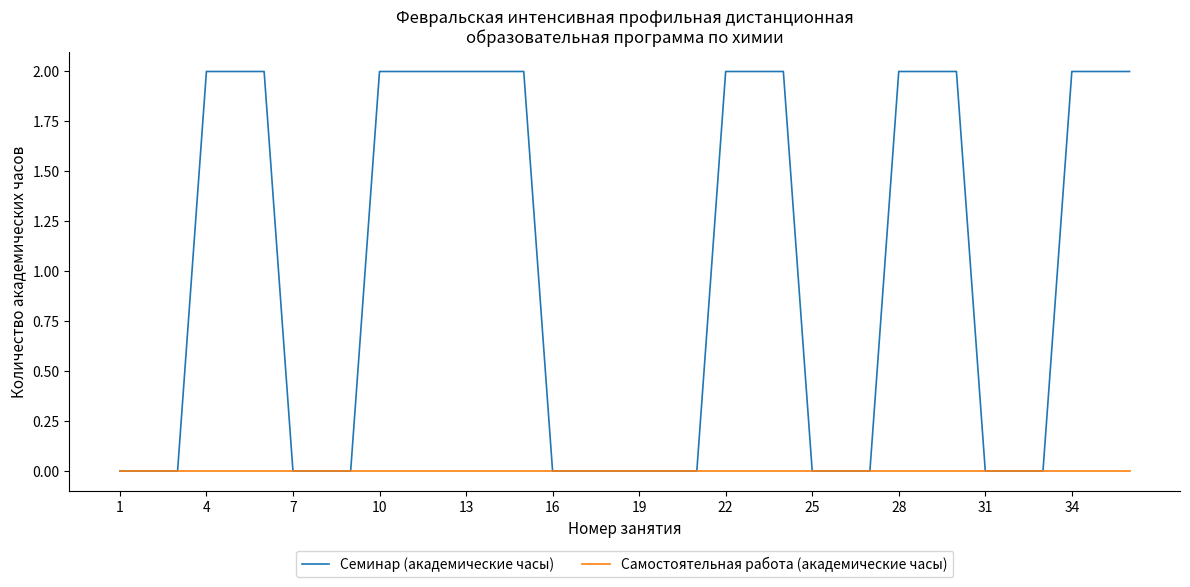

List the series in order of their peak value, highest first.

Семинар (академические часы), Самостоятельная работа (академические часы)